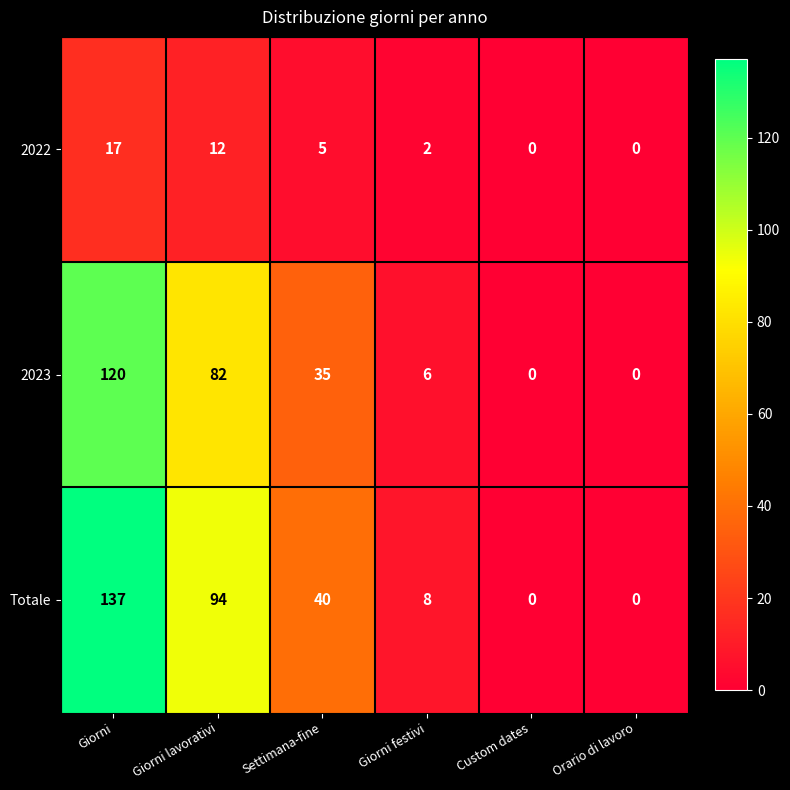

Which category has the highest value across all series?

Giorni